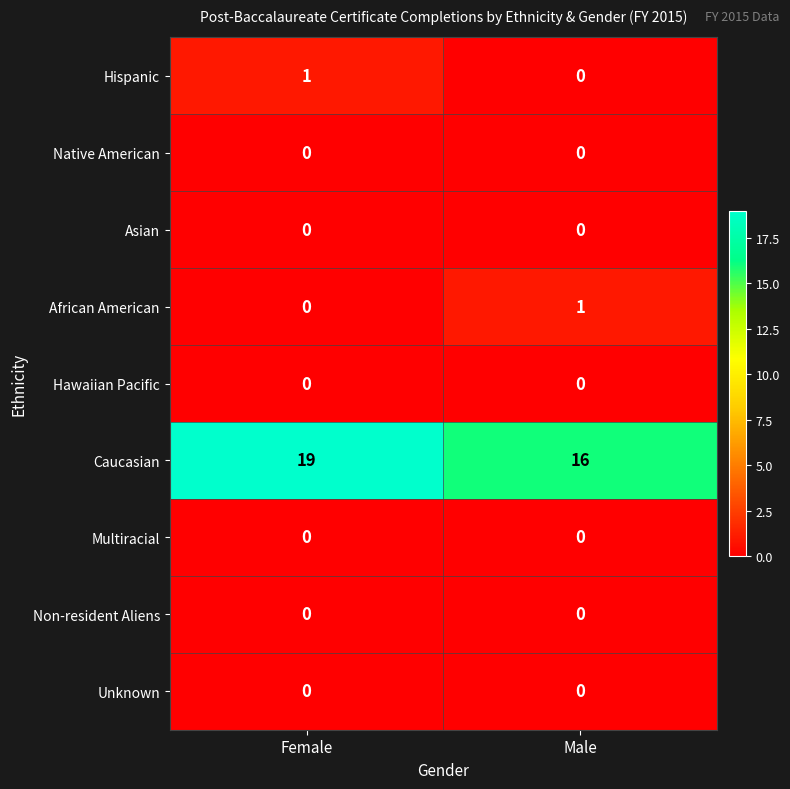

True or false: Multiracial has a value of 0 at Male.

True